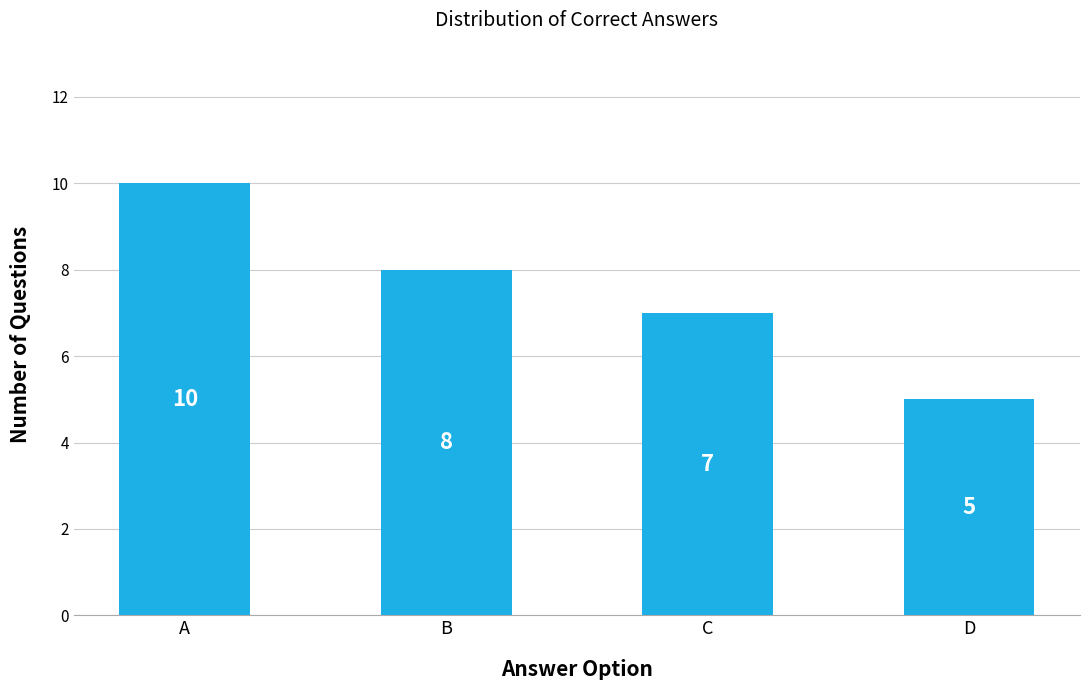

What is the value of the 3rd bar from the left?

7